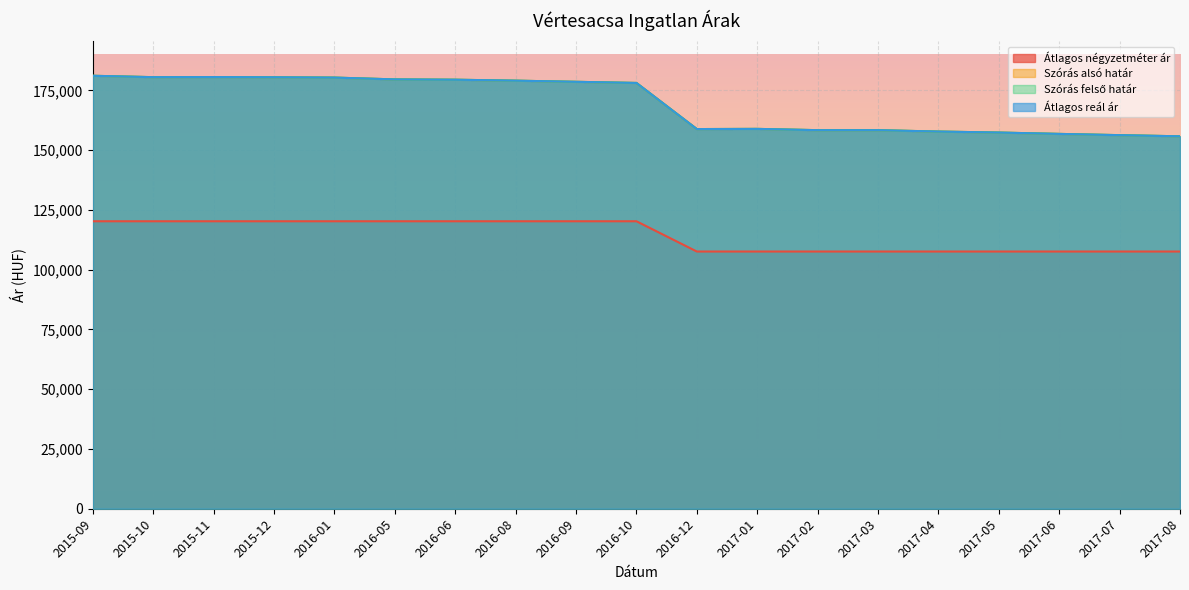

How many data points does each series have?

19